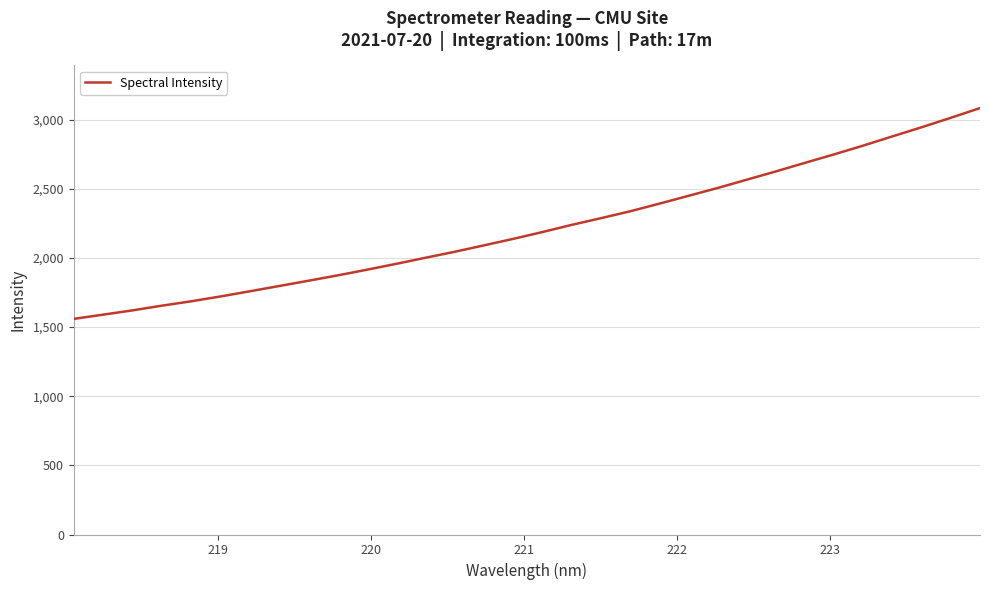

What is the difference between the maximum and minimum values?

1524.7